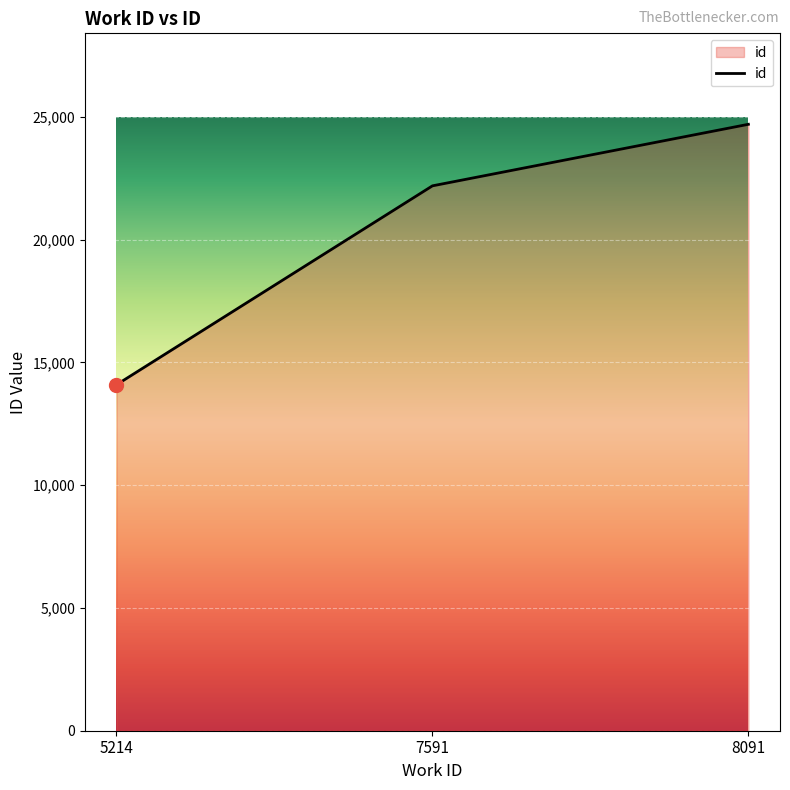

Read the value at 7591.

22189